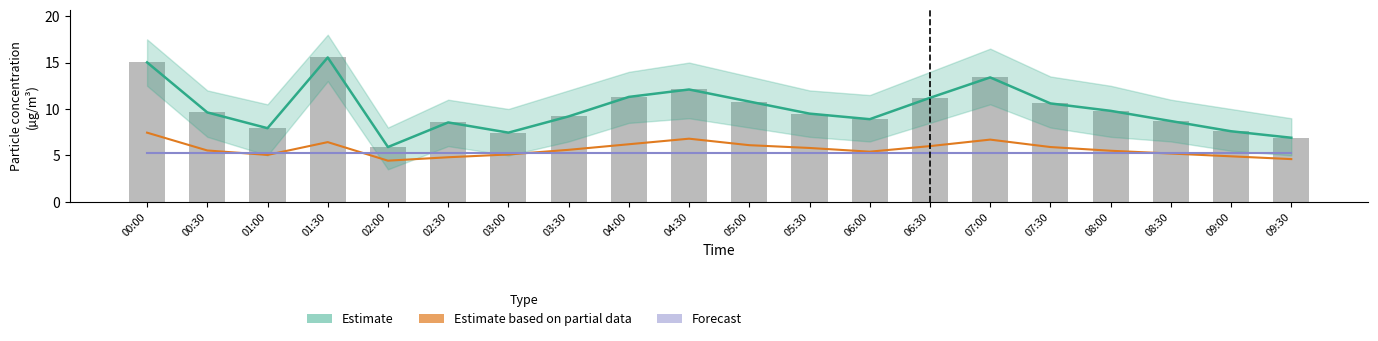

Reading left to right, extract all data points from this chart.

Estimate: 15.0	9.6	7.9	15.6	5.9	8.6	7.5	9.2	11.3	12.1	10.8	9.5	8.9	11.2	13.4	10.6	9.8	8.7	7.6	6.9
Estimate based on partial data: 7.5	5.5	5.0	6.4	4.4	4.8	5.1	5.6	6.2	6.8	6.1	5.8	5.4	6.0	6.7	5.9	5.5	5.2	4.9	4.6
Forecast: 5.2	5.2	5.2	5.2	5.2	5.2	5.2	5.2	5.2	5.2	5.2	5.2	5.2	5.2	5.2	5.2	5.2	5.2	5.2	5.2
P1 (raw): 15.0	9.6	7.9	15.6	5.9	8.6	7.5	9.2	11.3	12.1	10.8	9.5	8.9	11.2	13.4	10.6	9.8	8.7	7.6	6.9